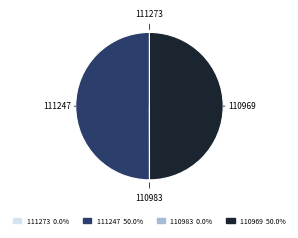

What portion of the pie excludes 111273?

100.0%